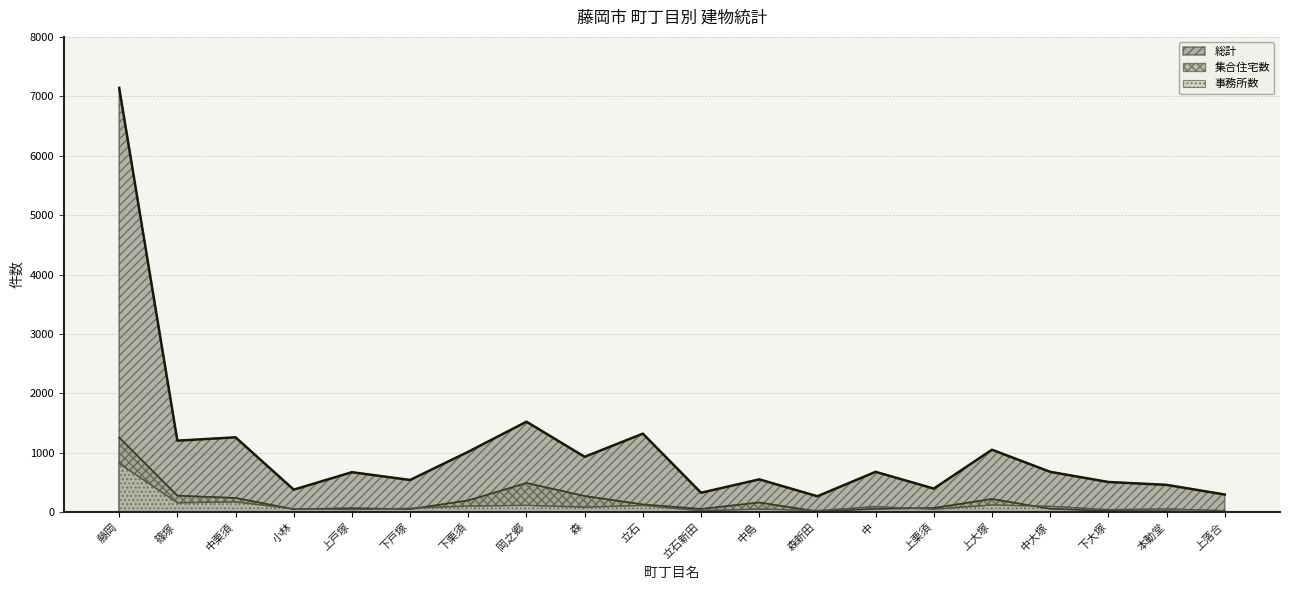

What is the minimum value for 総計?

267